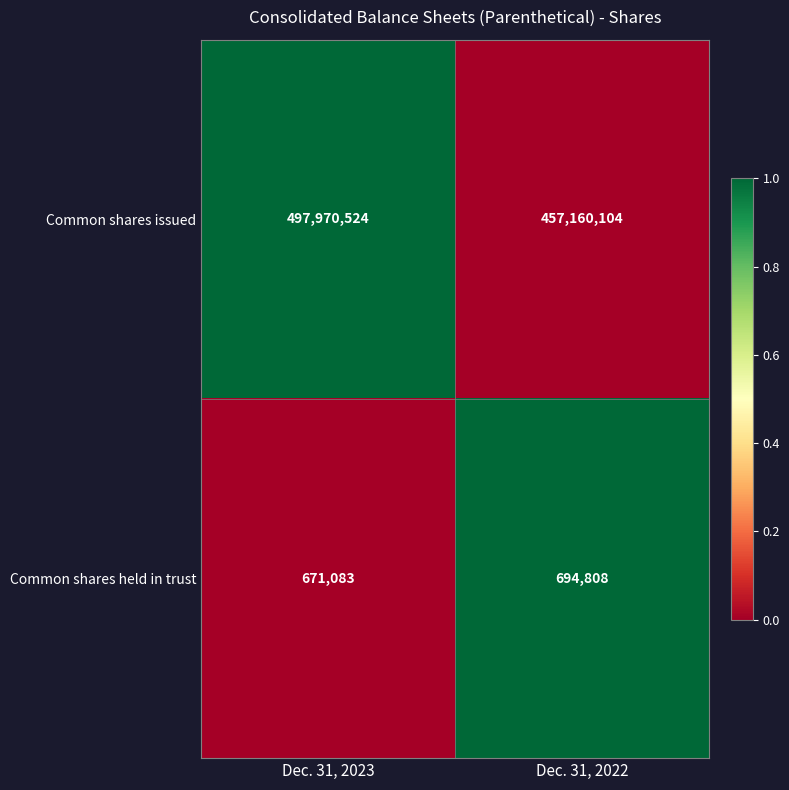

How many data points in Common shares held in trust are less than 694808?

1